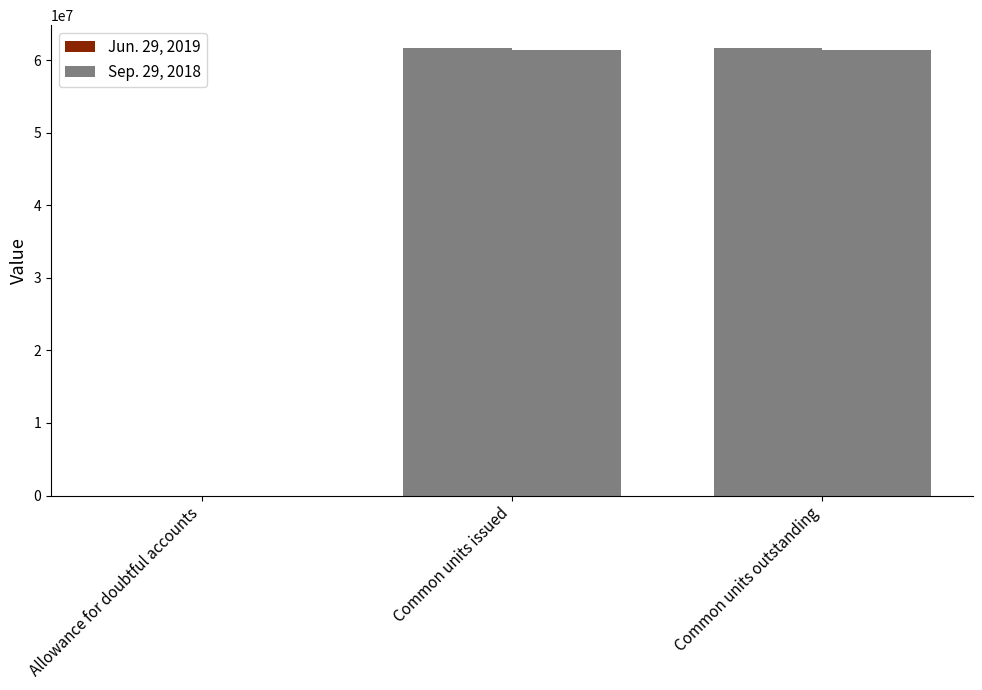

How many distinct data groups are displayed?

2